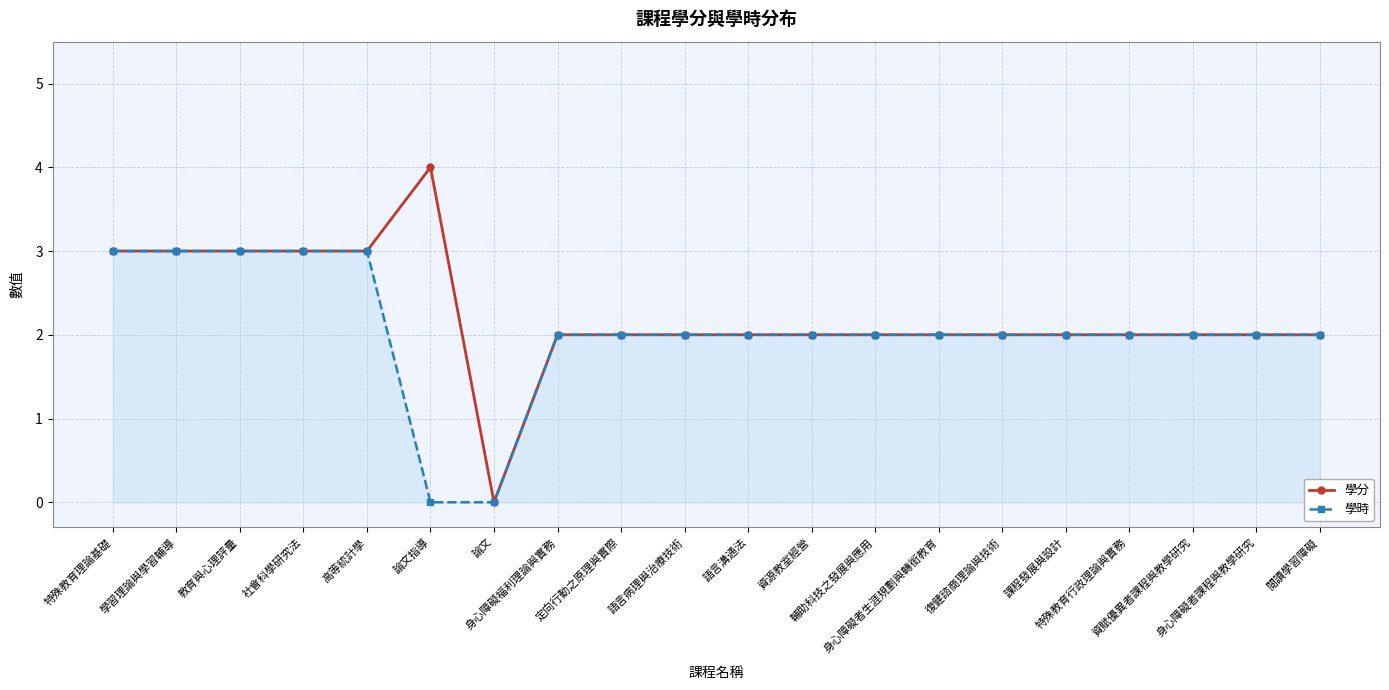

Which series has the largest range (max minus min)?

學分